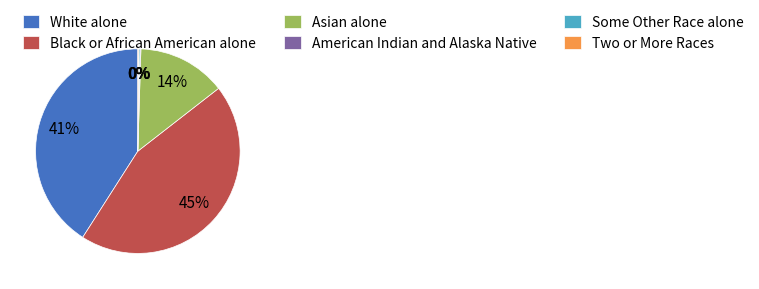

Is White alone the majority of the pie?

No